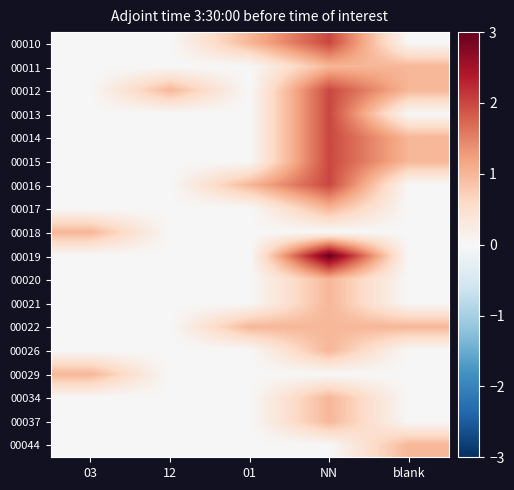

List the series in order of their peak value, lowest first.

00011, 00017, 00018, 00020, 00021, 00022, 00026, 00029, 00034, 00037, 00044, 00010, 00012, 00013, 00014, 00015, 00016, 00019